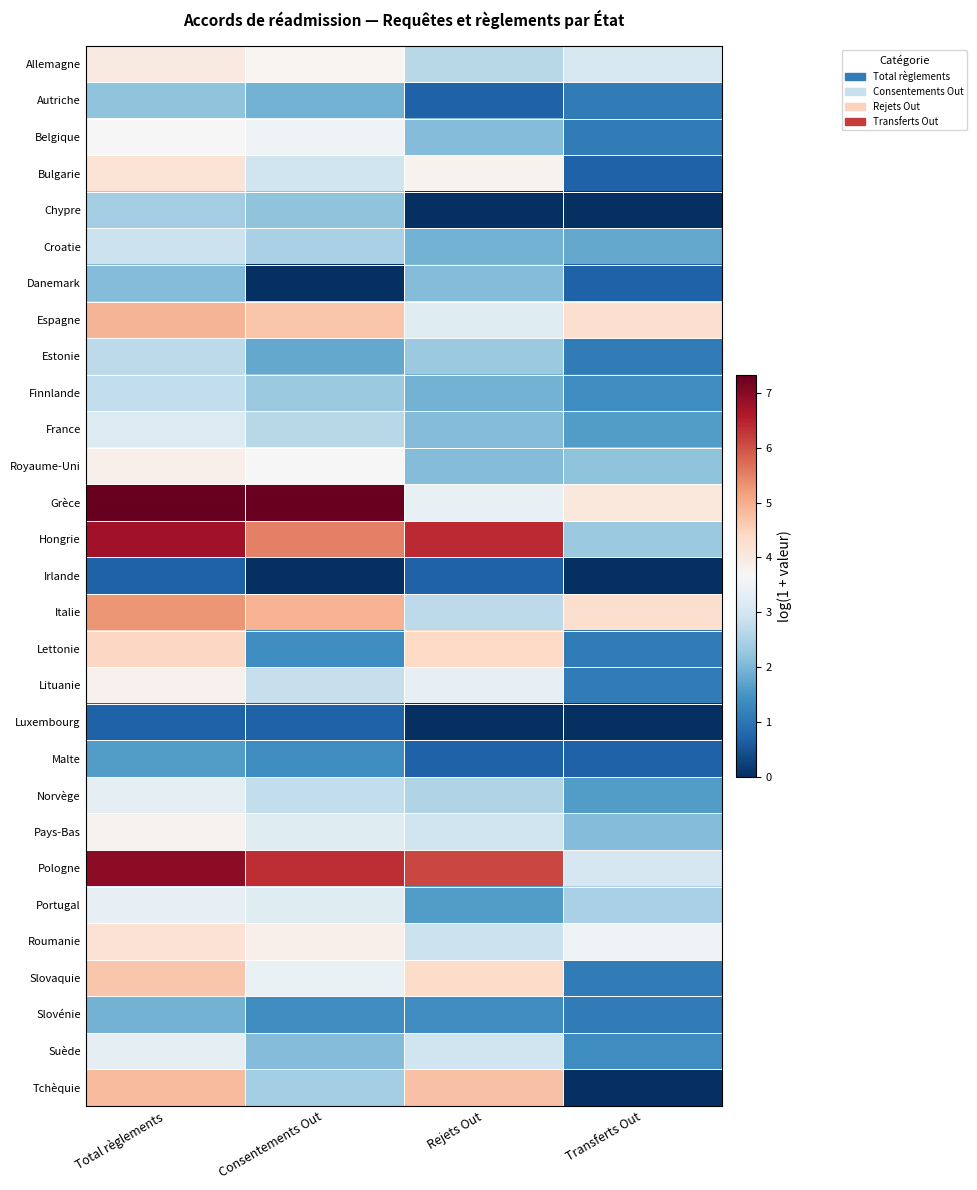

What is the greatest value displayed?

7.3